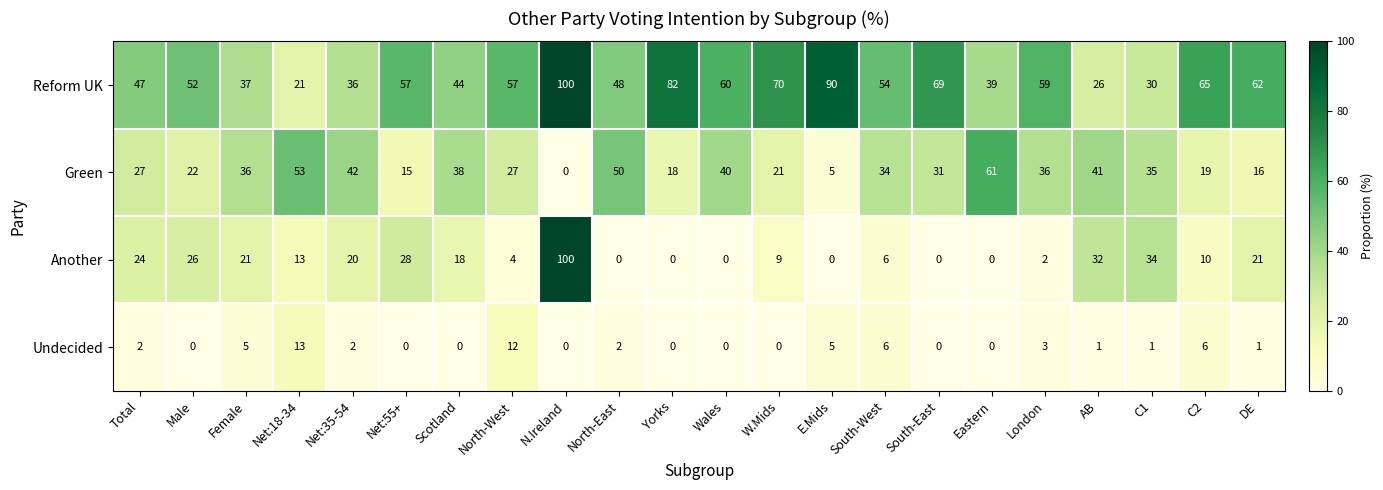

List the series in order of their overall mean, highest first.

Reform UK, Green, Another, Undecided